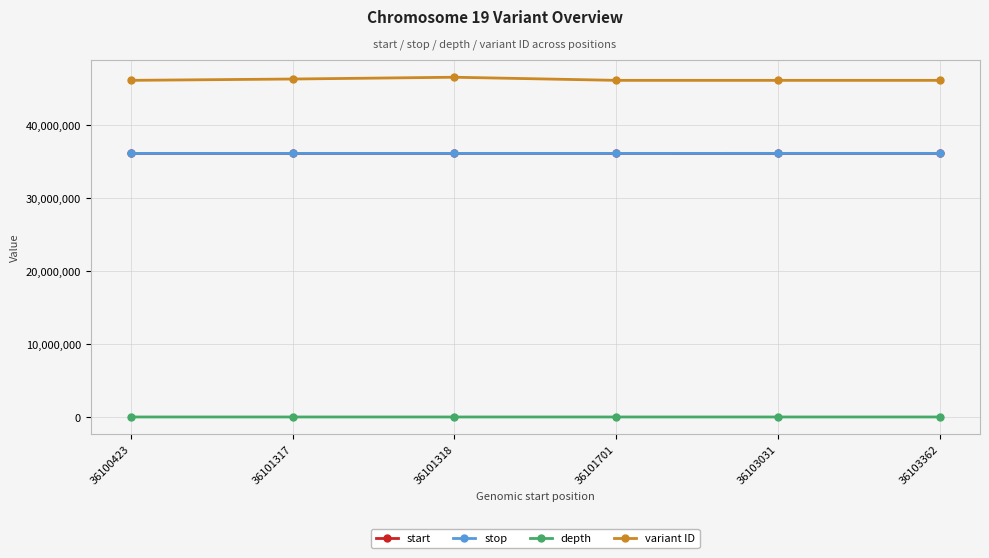

Which series has the largest range (max minus min)?

variant ID